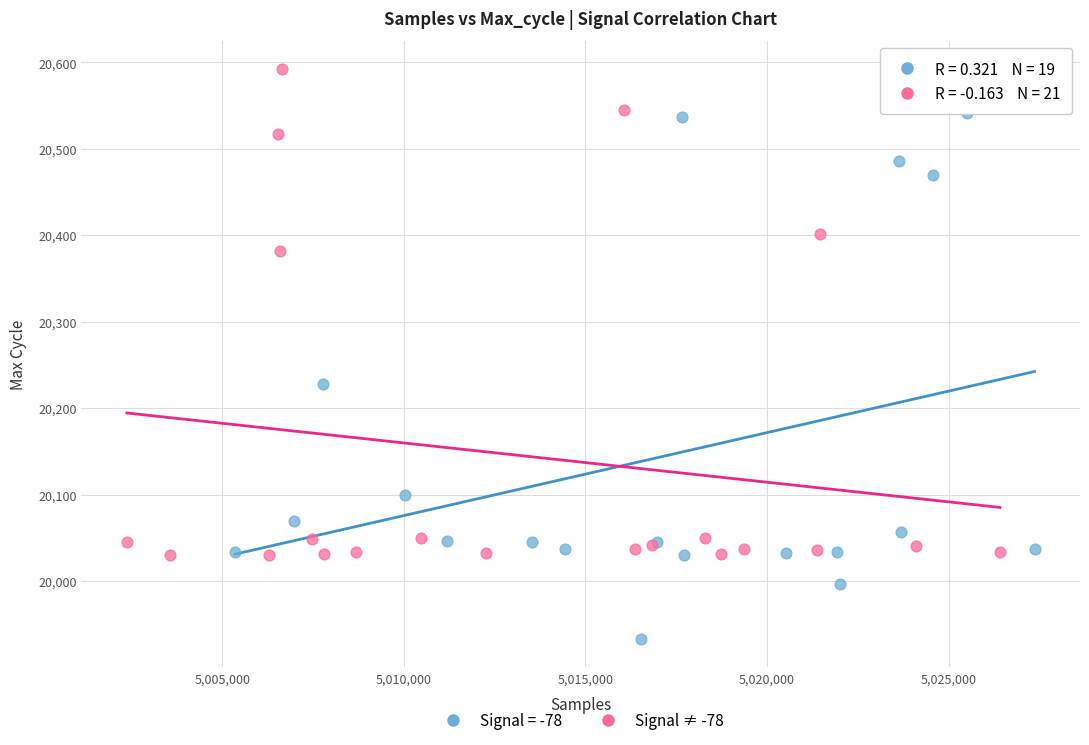

Which series has the largest Y range (max minus min)?

Signal = -78